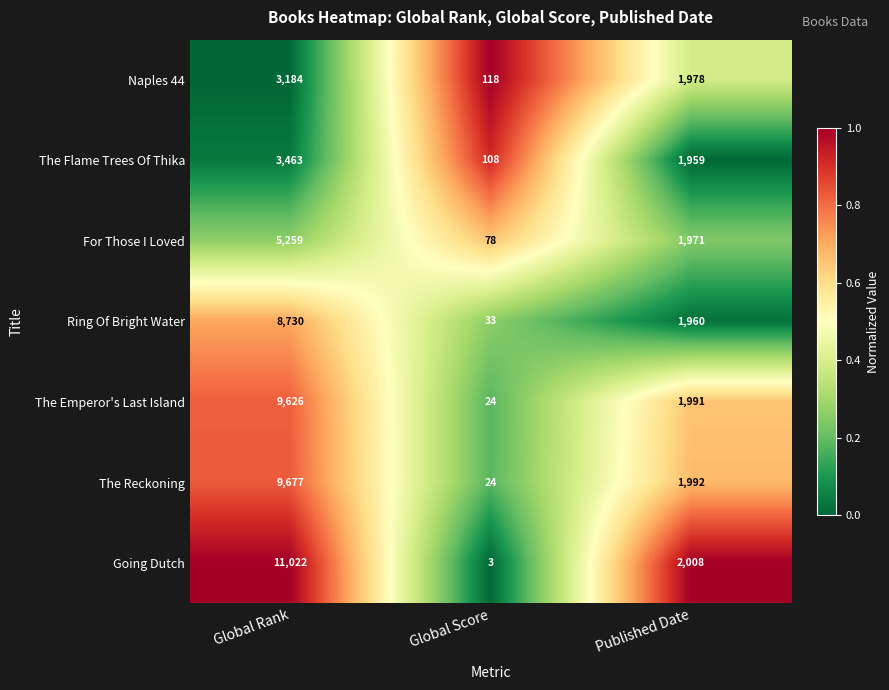

Reading left to right, transcribe all the data shown in this chart.

Naples 44: 3184	118	1978
The Flame Trees Of Thika: 3463	108	1959
For Those I Loved: 5259	78	1971
Ring Of Bright Water: 8730	33	1960
The Emperor's Last Island: 9626	24	1991
The Reckoning: 9677	24	1992
Going Dutch: 11022	3	2008